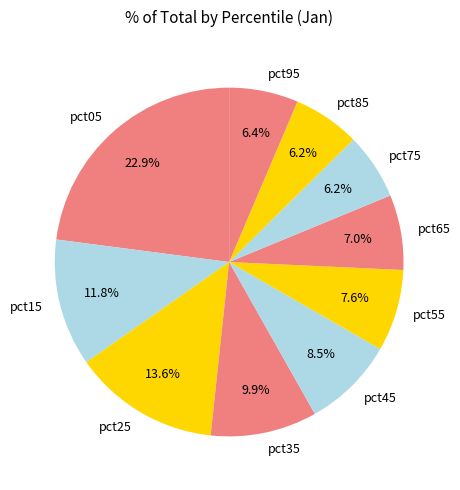

What is the largest slice in the pie chart?

pct05